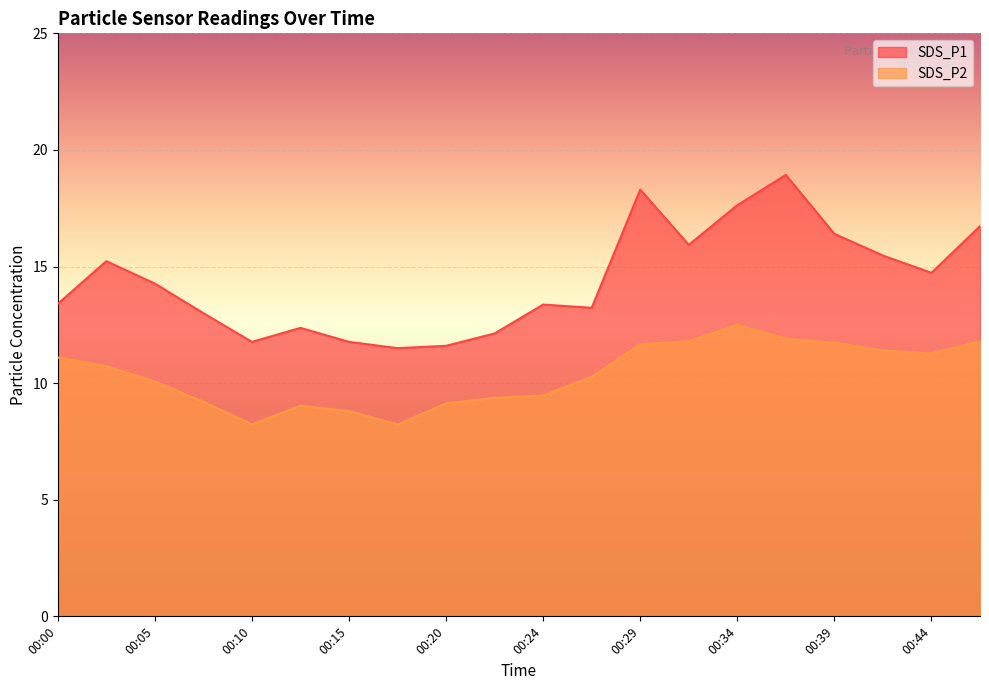

How many lines are shown in the chart?

2